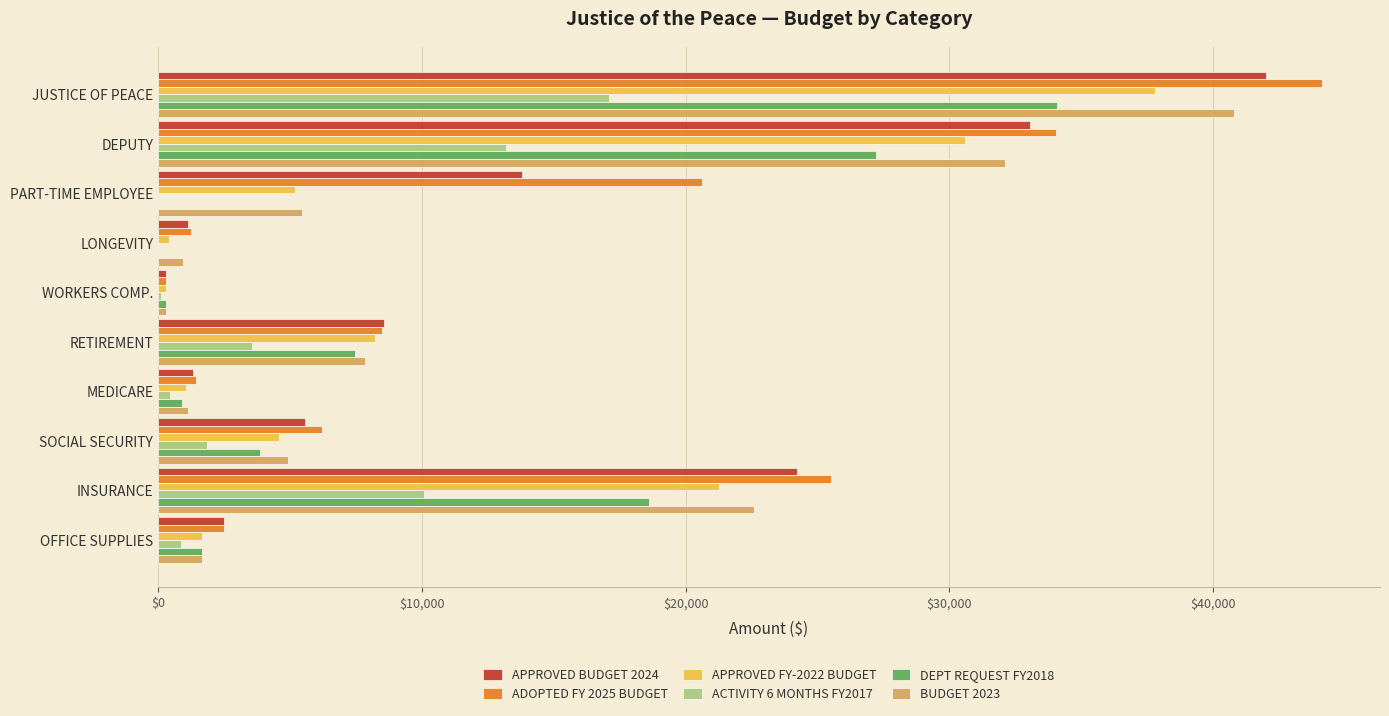

At which category is the sum across all series the highest?

JUSTICE OF PEACE